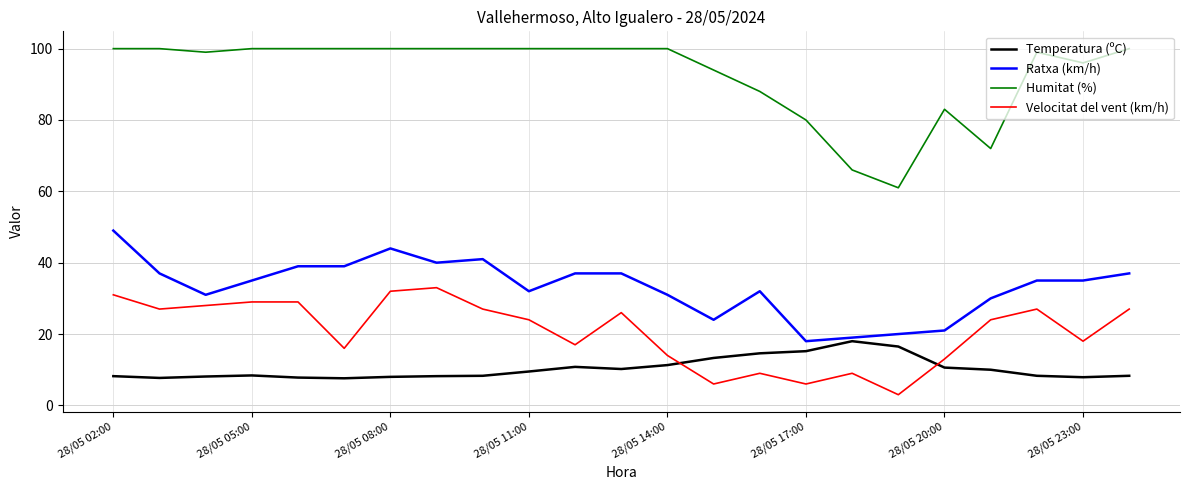

Which series has the widest spread of values?

Humitat (%)